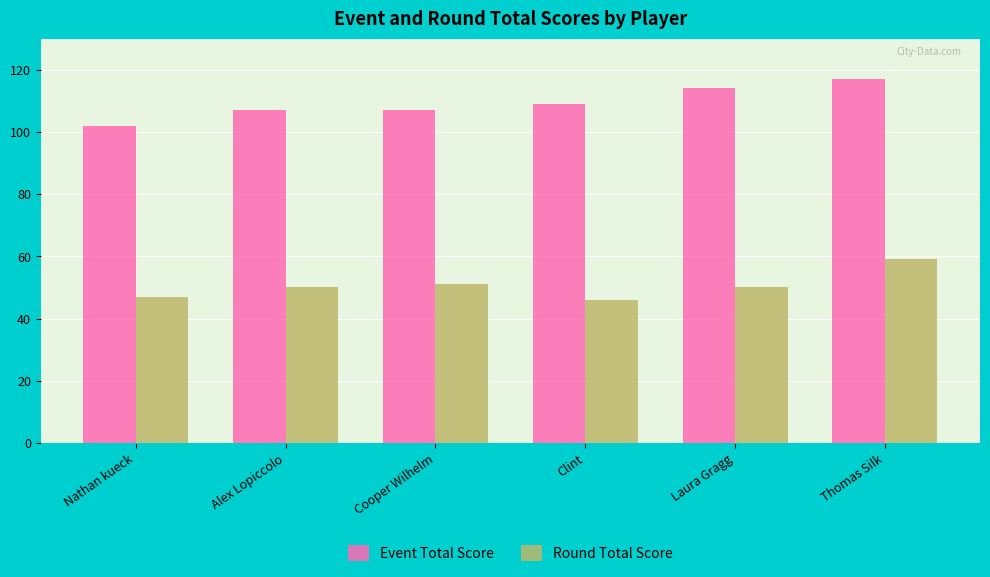

True or false: Round Total Score has a value of 33 at Alex Lopiccolo.

False